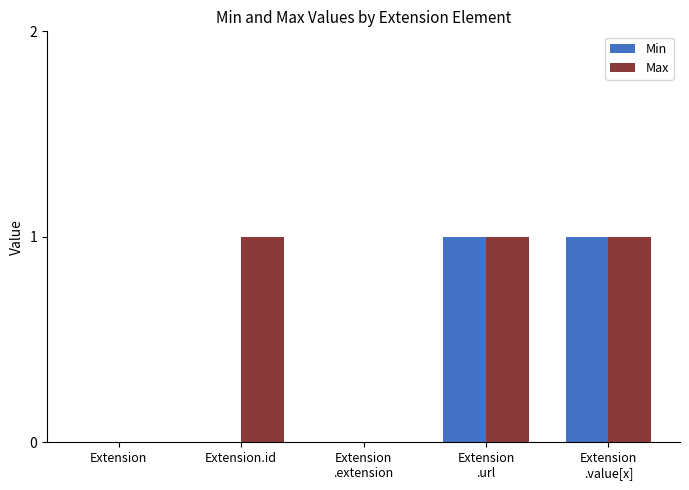

Reading left to right, transcribe all the data shown in this chart.

Min: 0	0	0	1	1
Max: 0	1	0	1	1